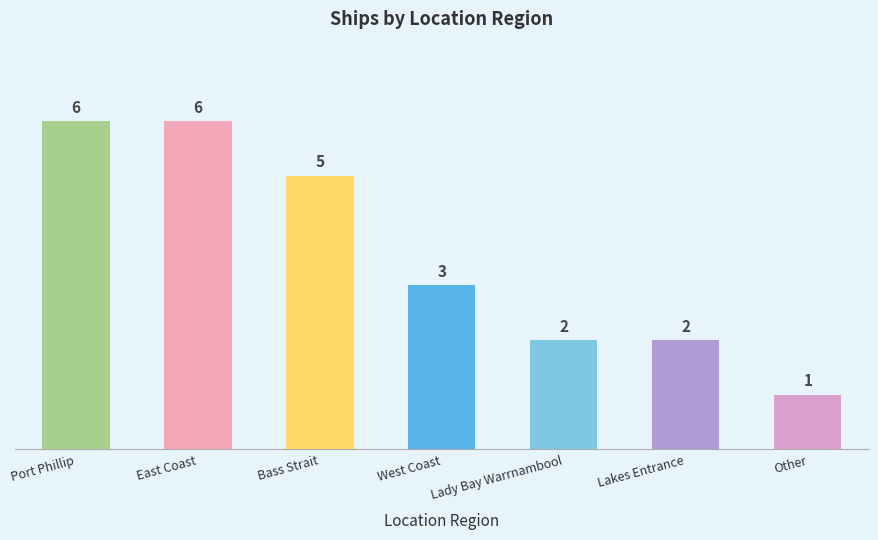

How many values are below 3?

3